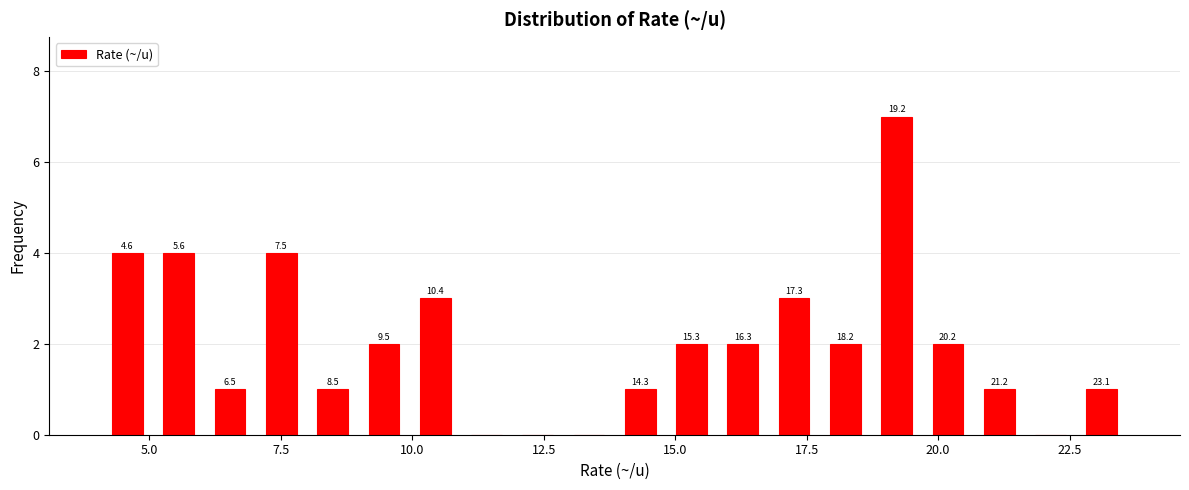

Around what value on the x-axis is the tallest bar? Give the approximate position of its centre, as read against the axis.

19.0